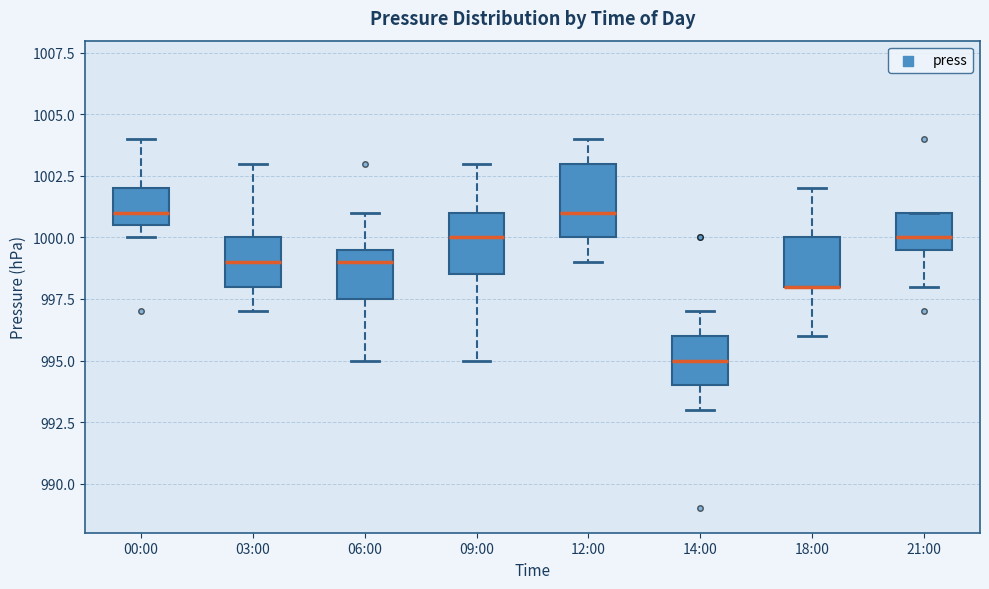

Reading left to right, read every box against the y-axis: the position of its median line, the range the box covers, and the ends of its whiskers. The values are not printed on the chart, so give them approximately, as read against the axis.

00:00: median 1001.0, box 1000.5 to 1002.0, whiskers 1000.0 to 1004.0
03:00: median 999.0, box 998.0 to 1000.0, whiskers 997.0 to 1003.0
06:00: median 999.0, box 997.5 to 999.5, whiskers 995.0 to 1001.0
09:00: median 1000.0, box 998.5 to 1001.0, whiskers 995.0 to 1003.0
12:00: median 1001.0, box 1000.0 to 1003.0, whiskers 999.0 to 1004.0
14:00: median 995.0, box 994.0 to 996.0, whiskers 993.0 to 997.0
18:00: median 998.0 (drawn on the box's lower edge), box 998.0 to 1000.0, whiskers 996.0 to 1002.0
21:00: median 1000.0, box 999.5 to 1001.0, whiskers 998.0 to 1001.0